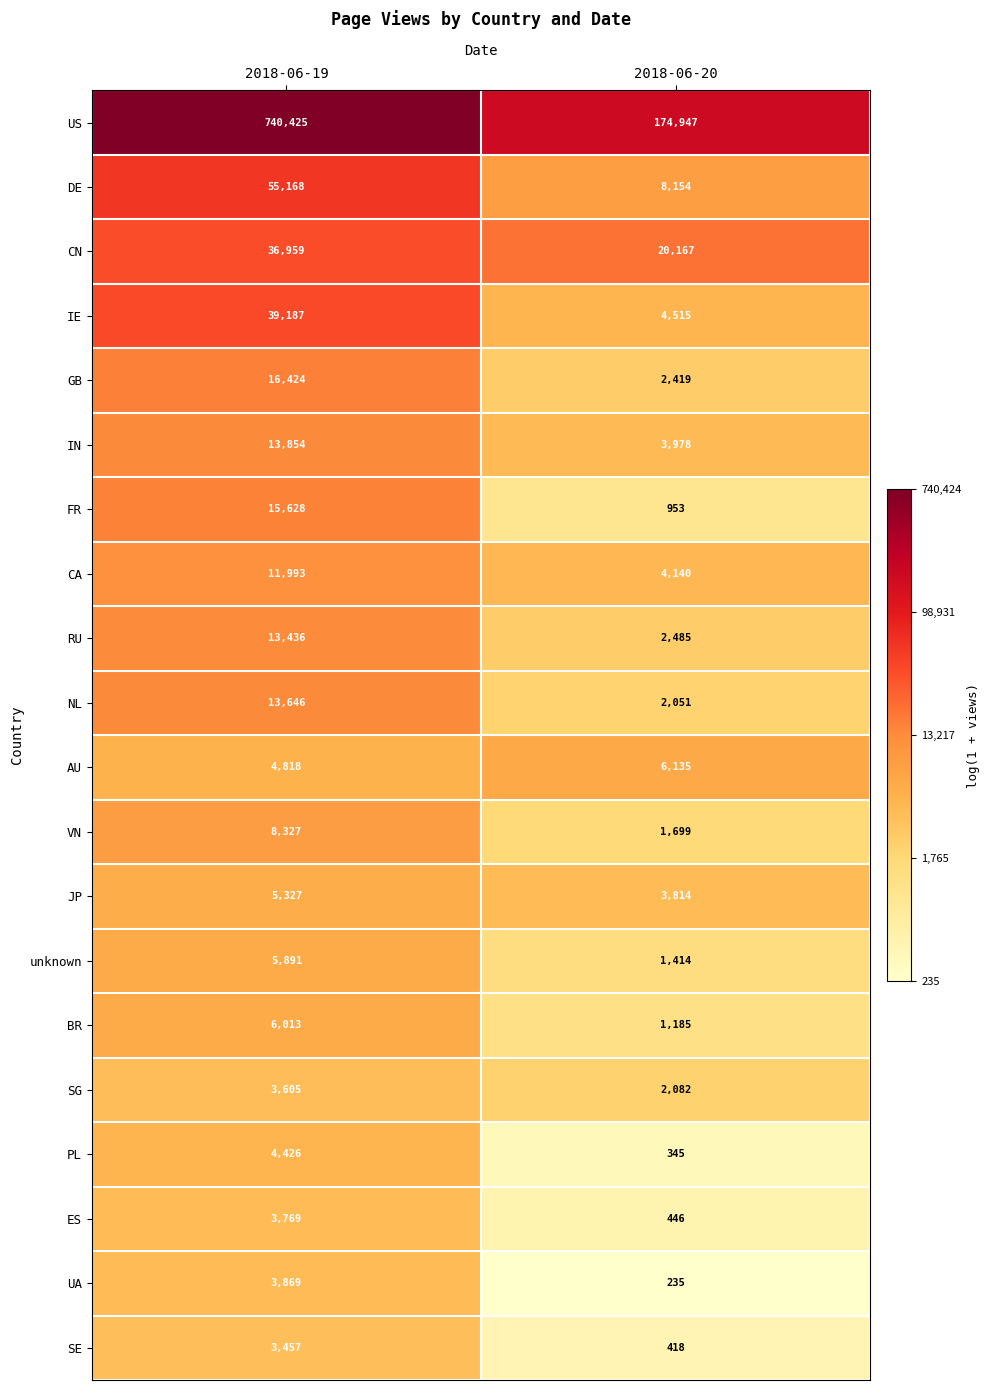

At which category is the sum across all series the highest?

2018-06-19